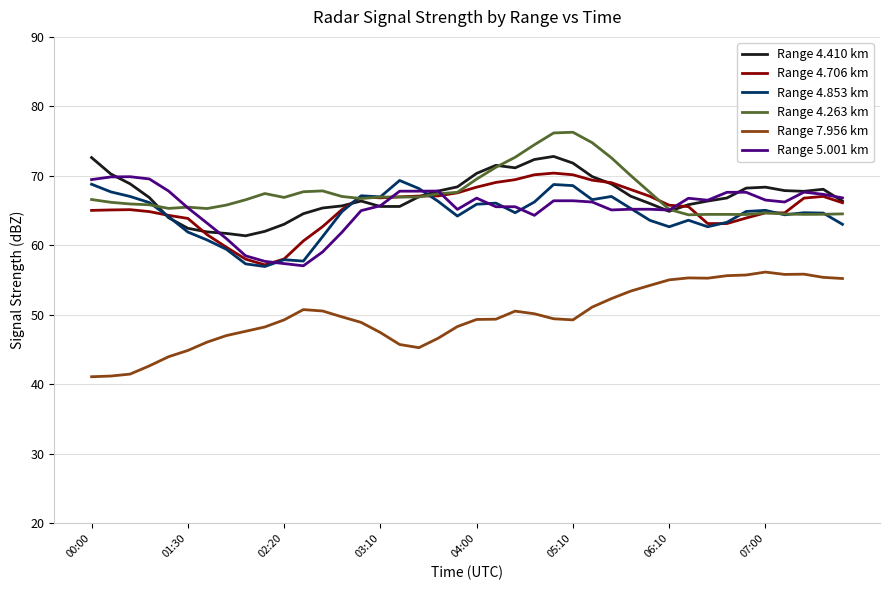

Does the chart display data point markers on the line(s)?

No